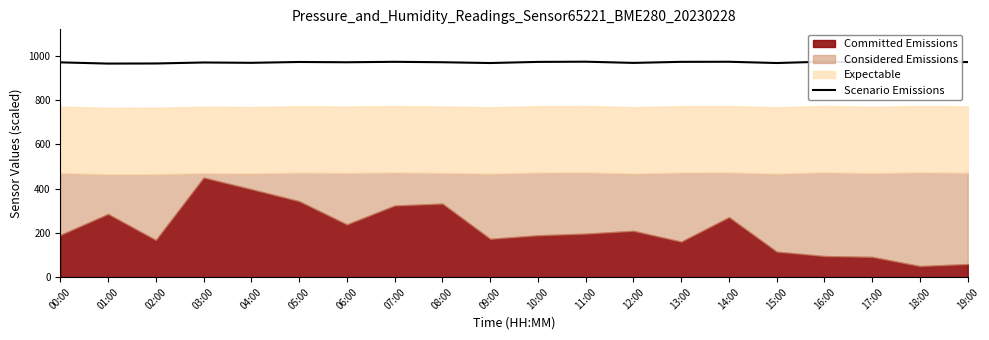

Read the value at 05:00.

972.2